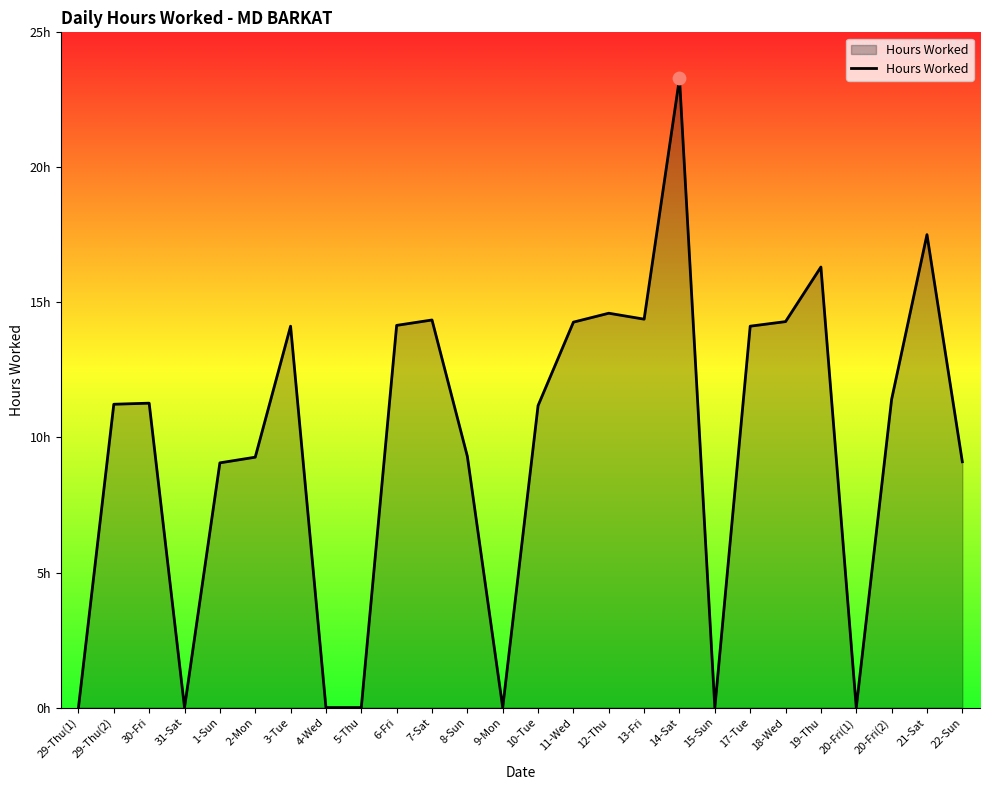

What is the ratio of the value at 29-Thu(2) to the value at 19-Thu?

0.7